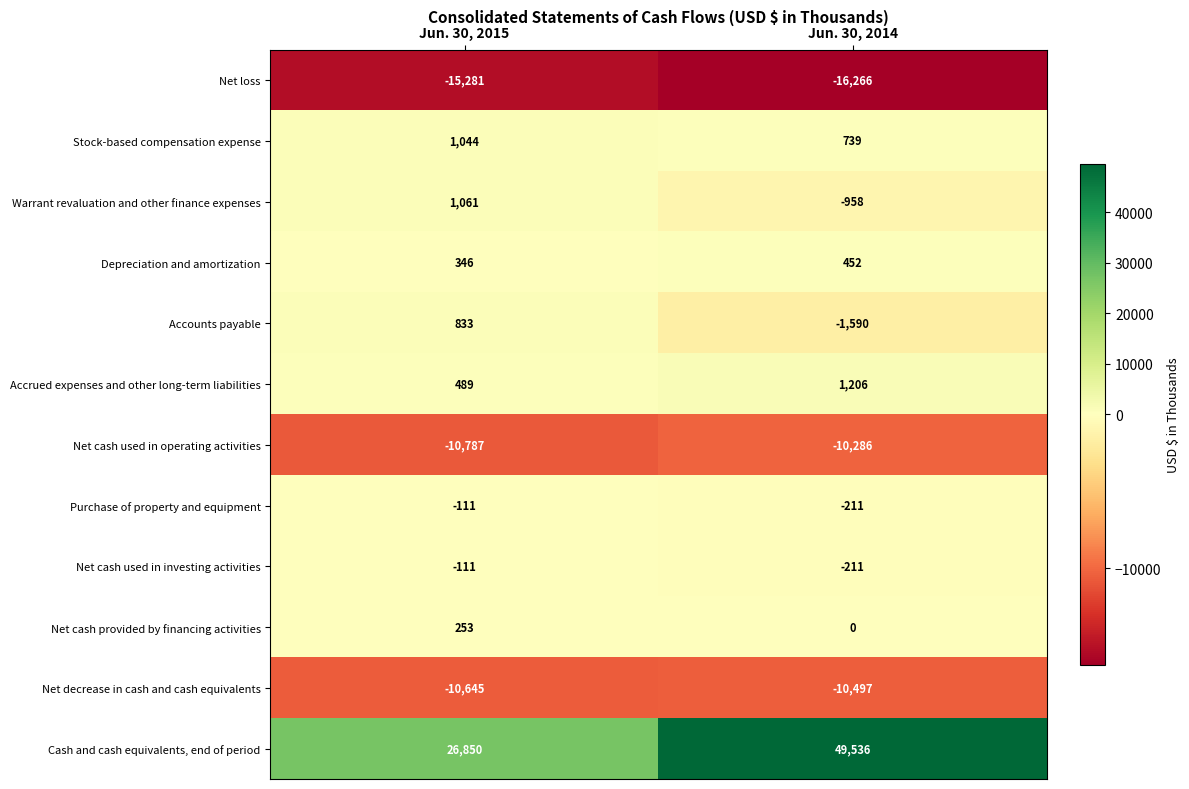

What is the sum of all Net cash used in operating activities values?

-21073